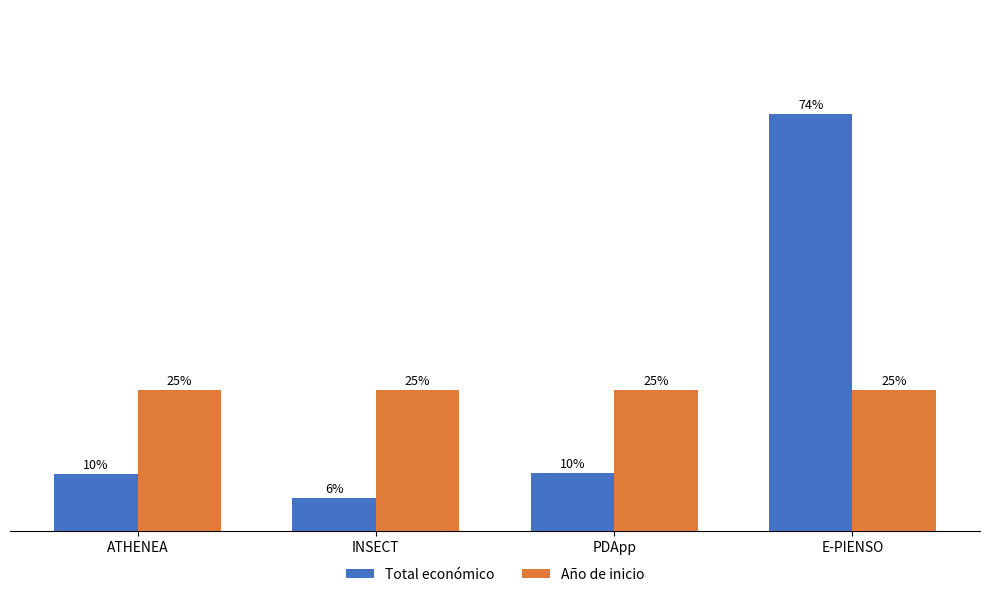

Does the chart contain stacked bars?

No